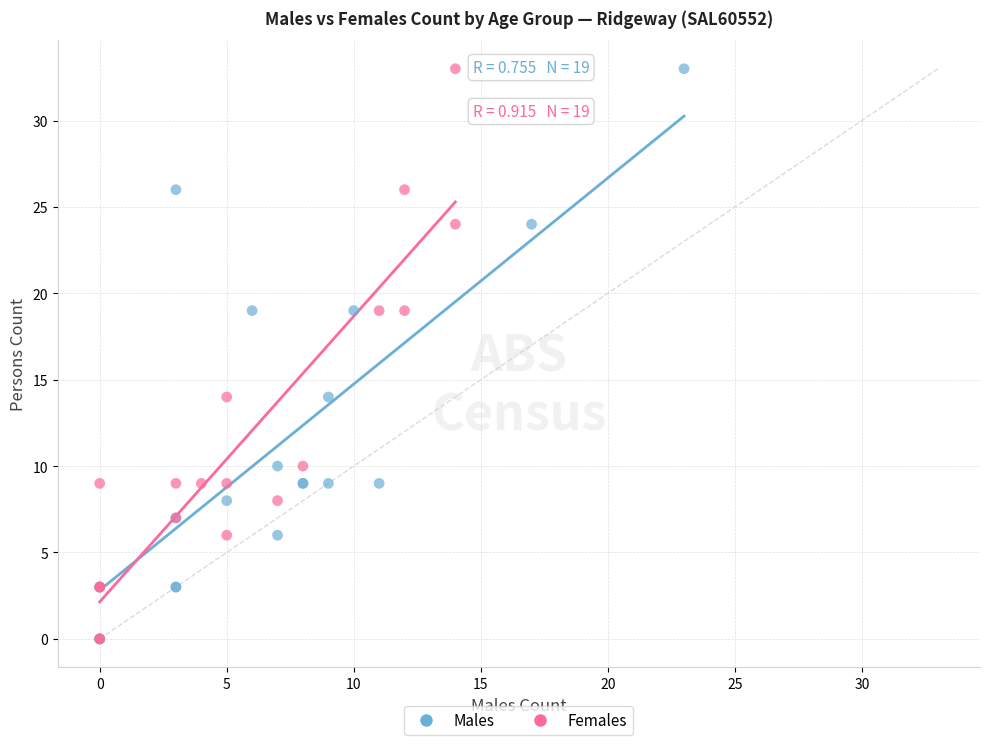

What are all the series names shown in the legend?

Males, Females